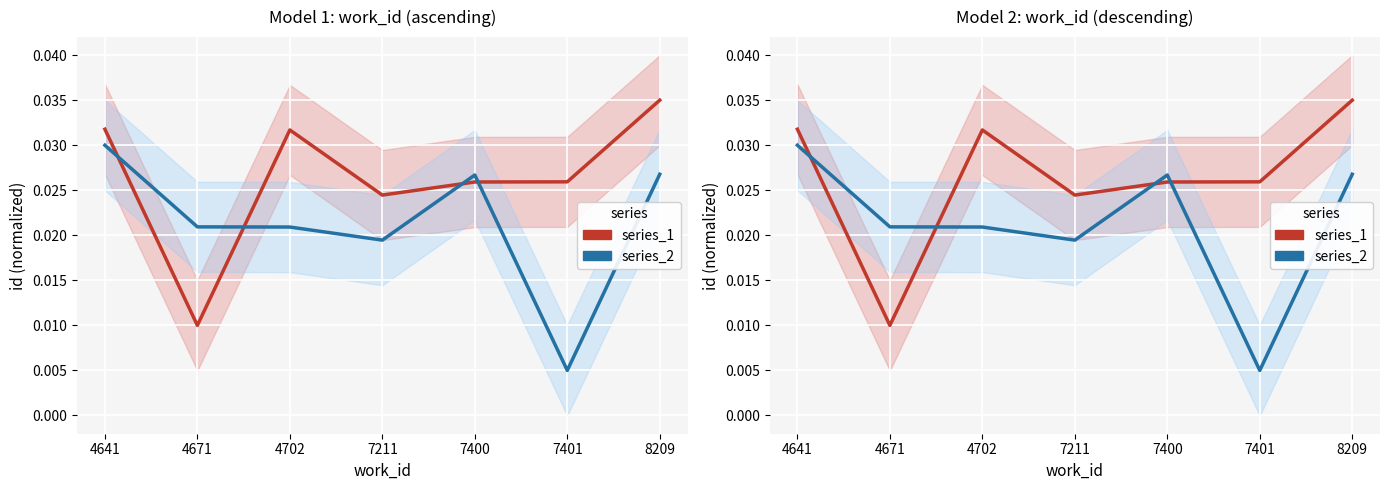

Which series has the largest total across all categories?

series_1